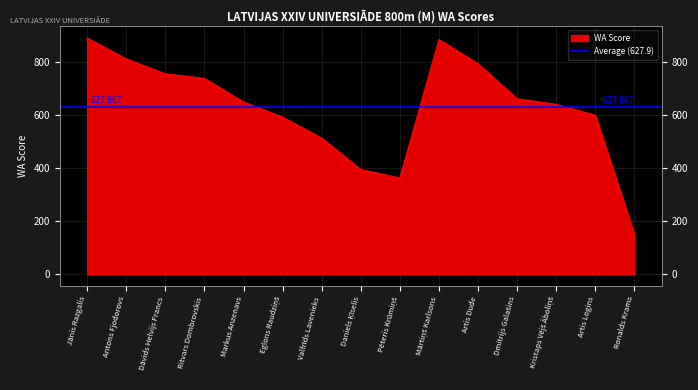

What is the difference between the second highest and second lowest values?

521